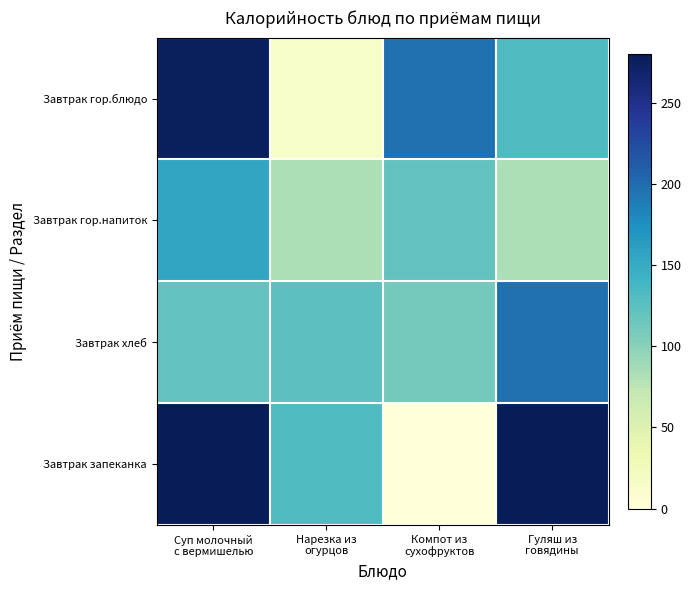

Rank the series by their average value, from highest to lowest.

Завтрак запеканка, Завтрак гор.блюдо, Завтрак хлеб, Завтрак гор.напиток